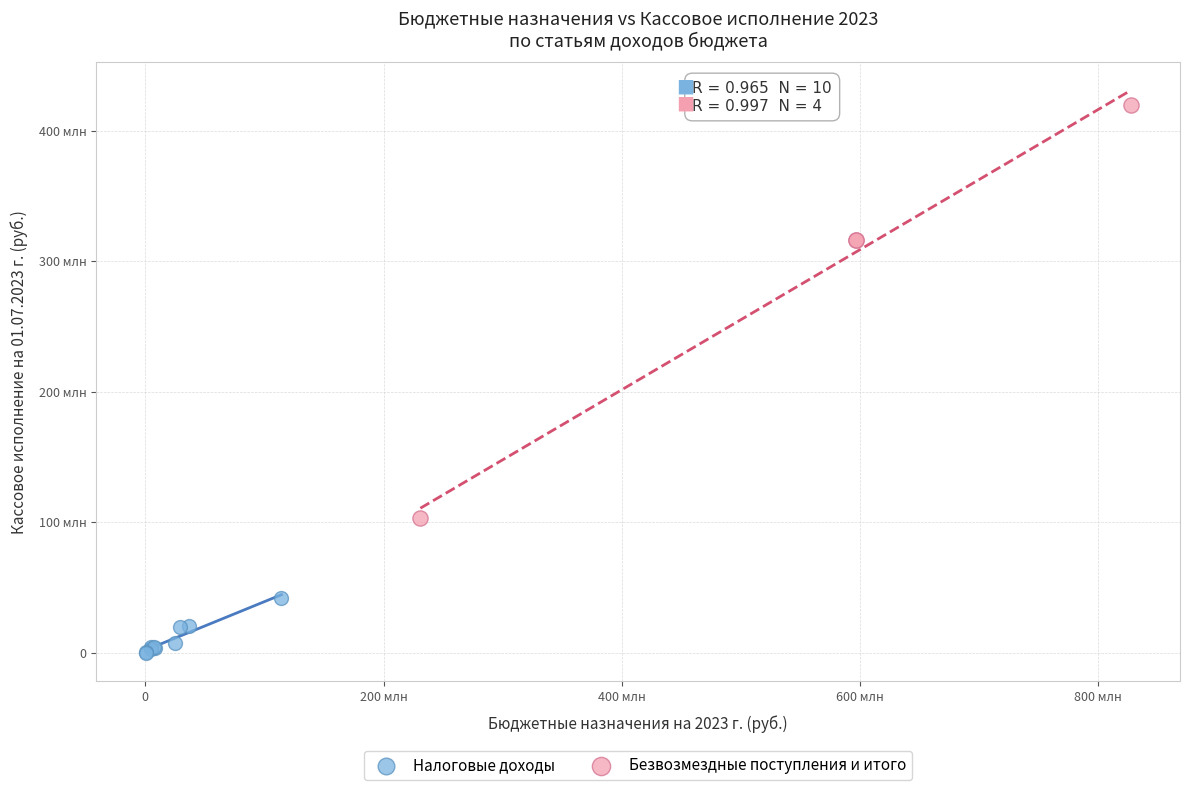

Which series reaches the minimum Y coordinate?

Налоговые доходы